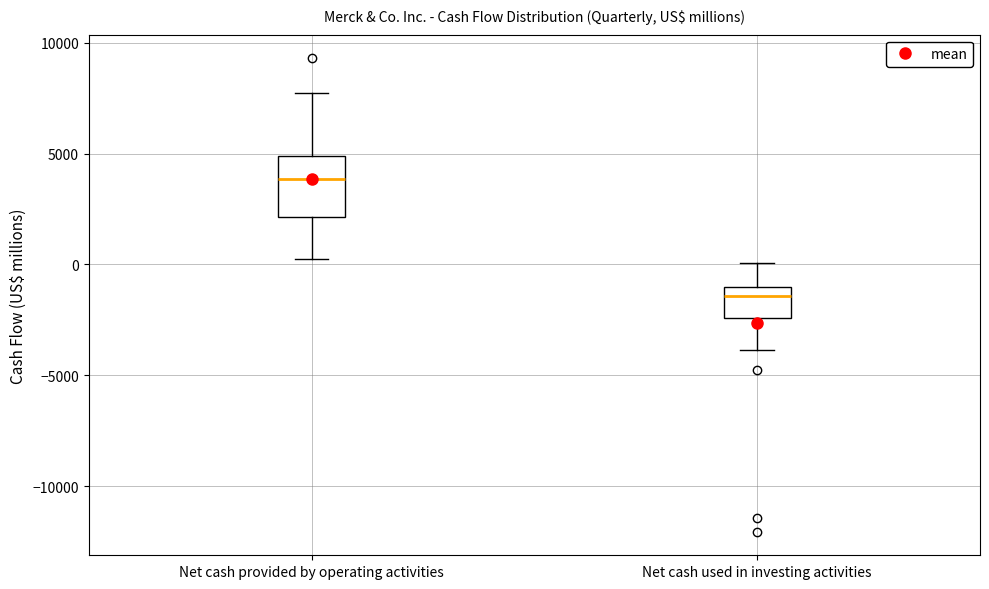

Where does the lower whisker of the box for Net cash provided by operating activities end on the y-axis? The values are not printed on the chart, so give them approximately, as read against the axis.

0